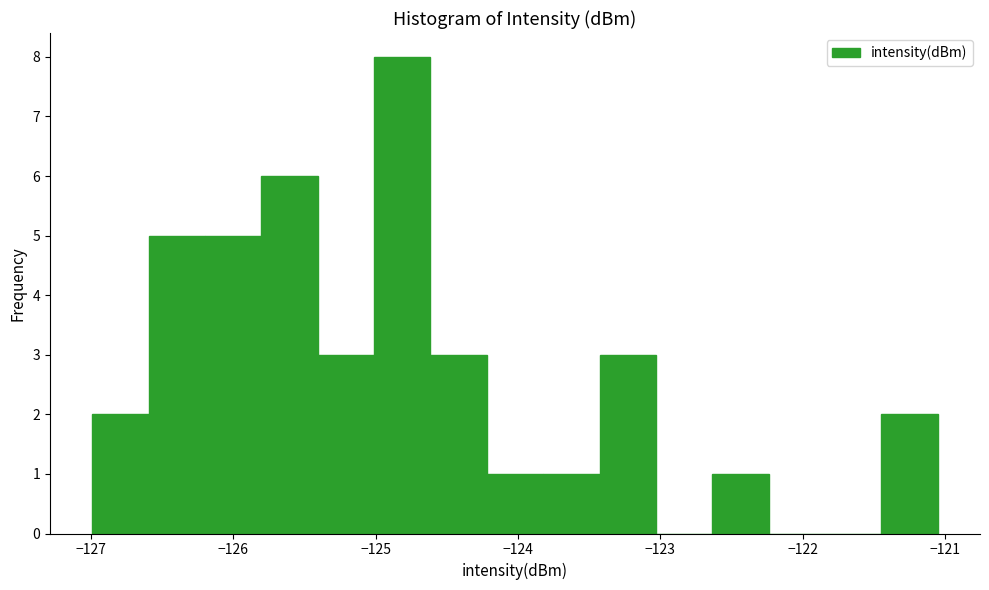

Read against the x-axis, roughly where is the centre of the tallest bar?

-124.8